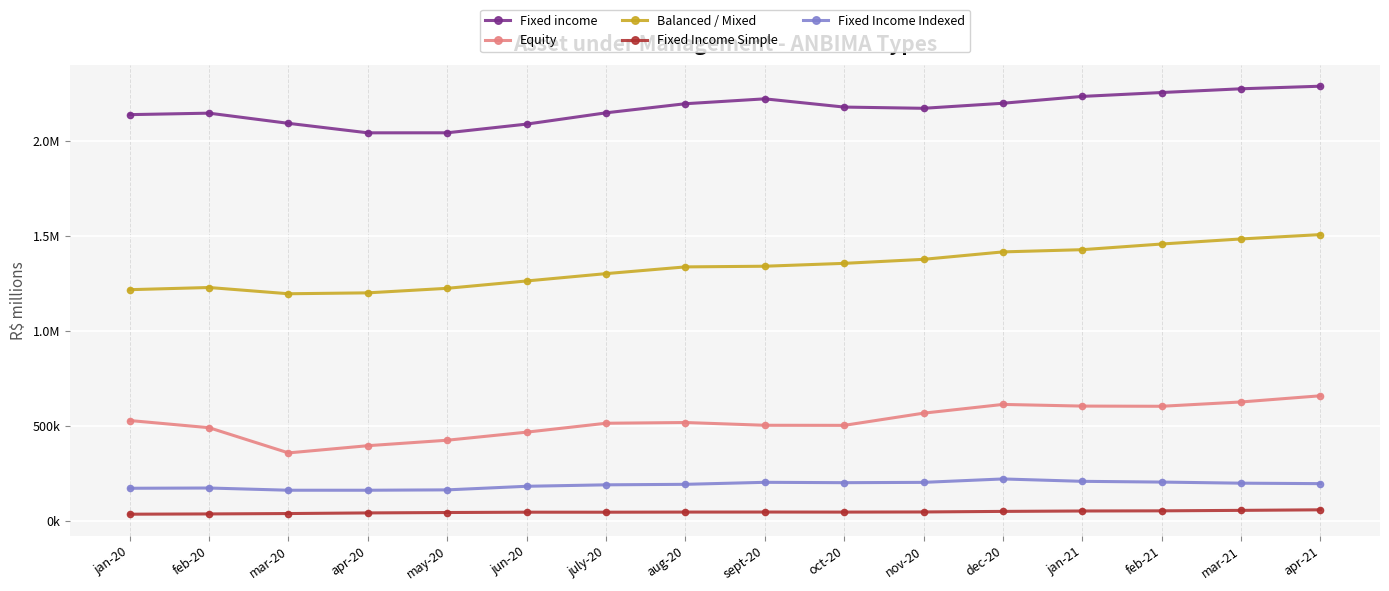

At feb-21, list the series in order from smallest to largest.

Fixed Income Simple, Fixed Income Indexed, Equity, Balanced / Mixed, Fixed income